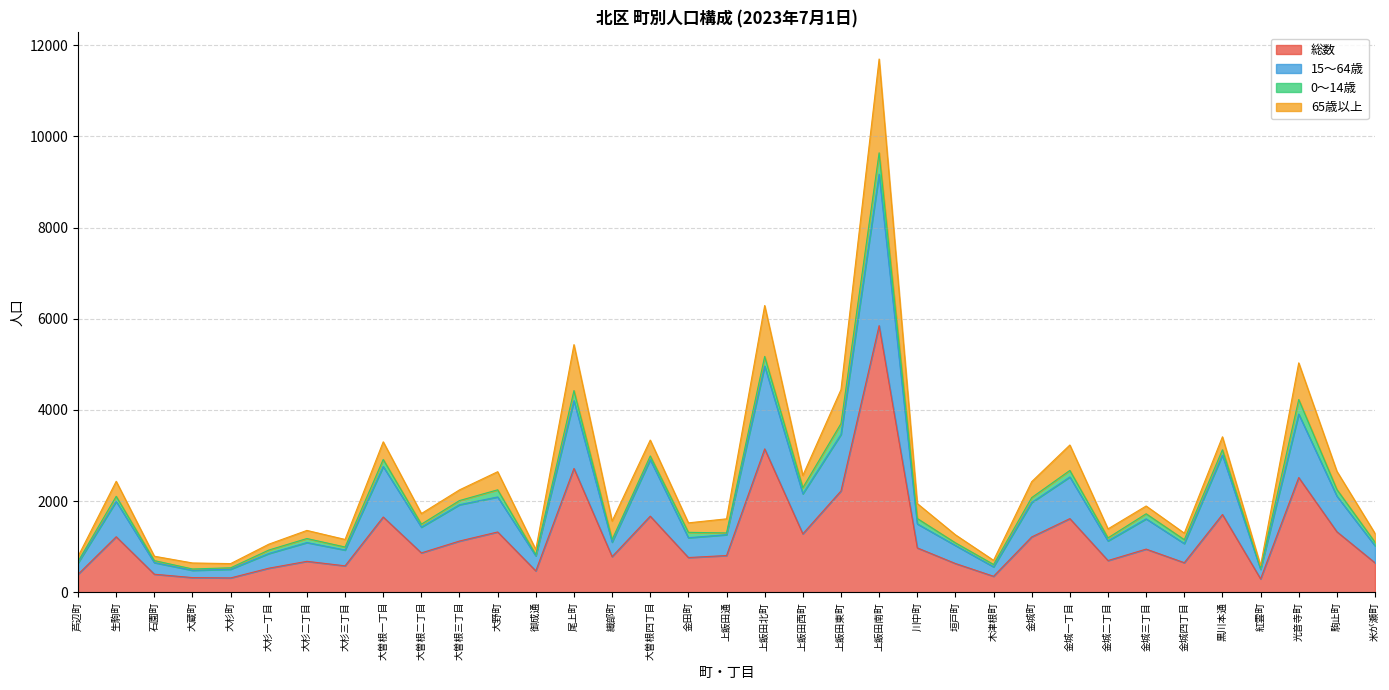

What is the maximum value for 総数?

5849